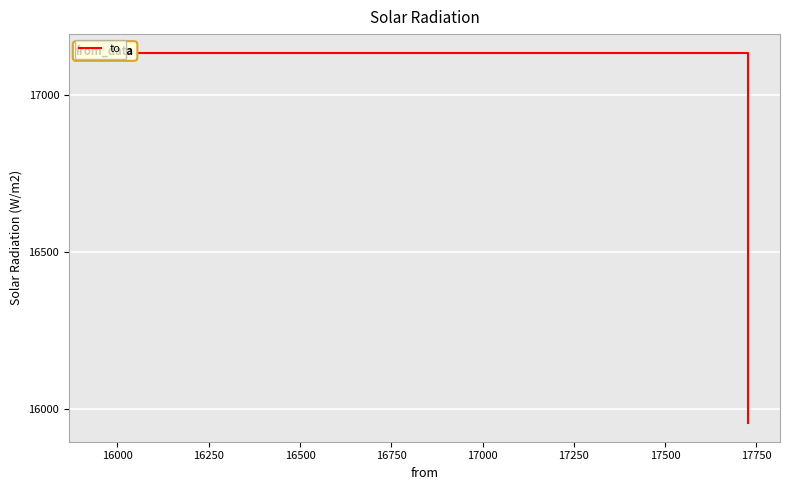

What is the smallest value displayed?

15956